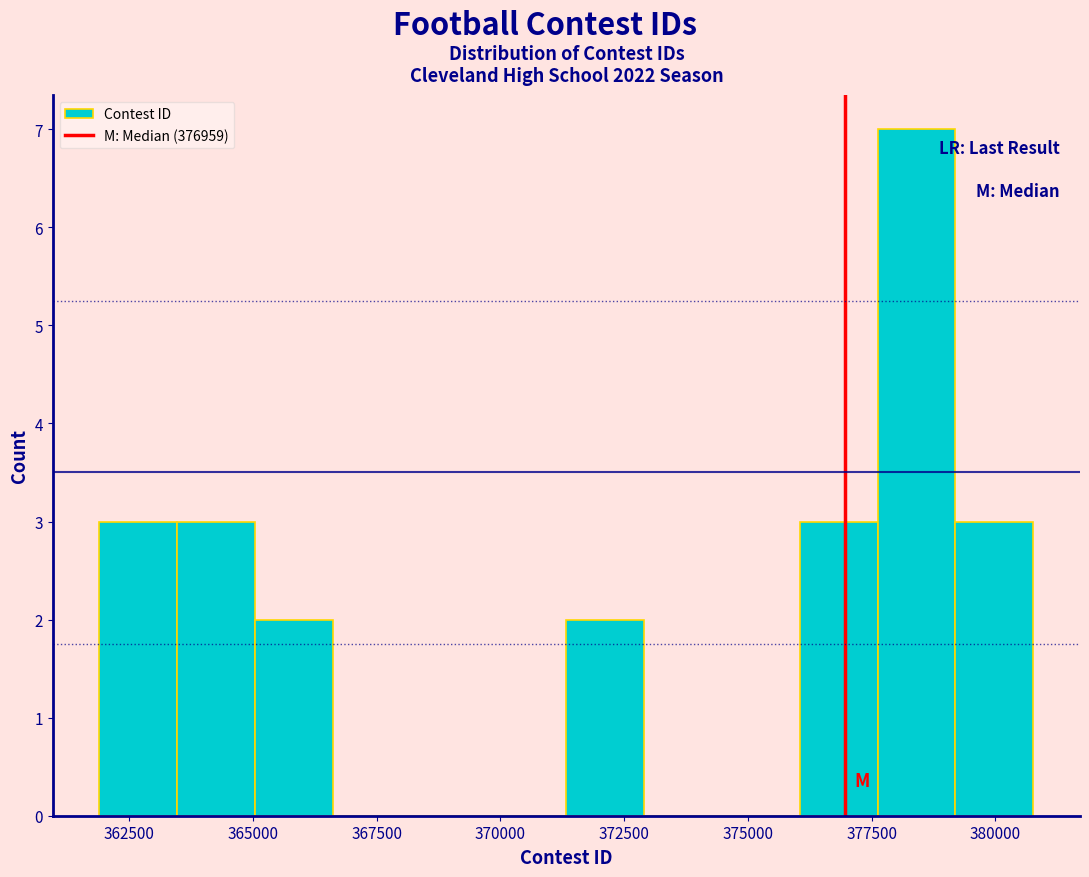

Around what value on the x-axis is the tallest bar? Give the approximate position of its centre, as read against the axis.

378500